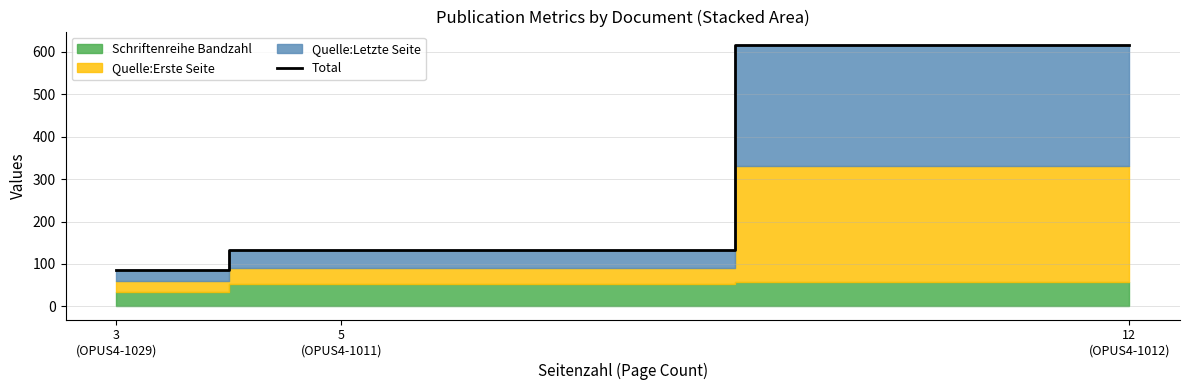

What is the difference between the maximum and second lowest values?

484